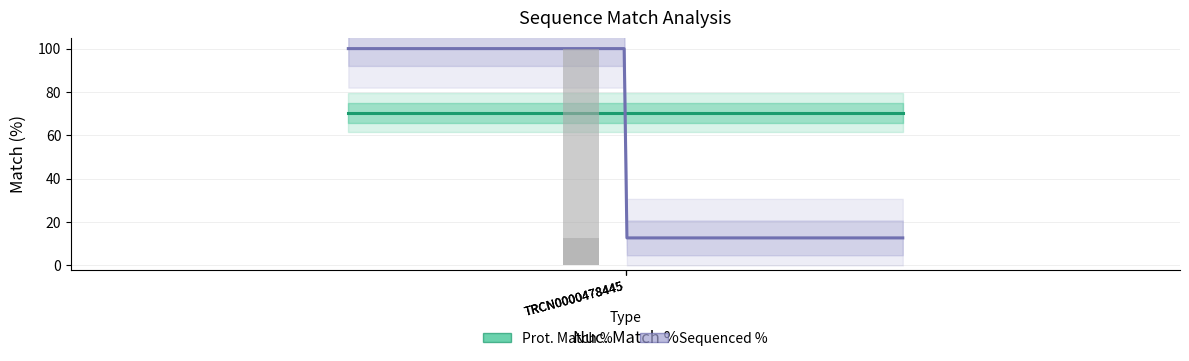

What is the value of the 1st bar from the left?

100.0